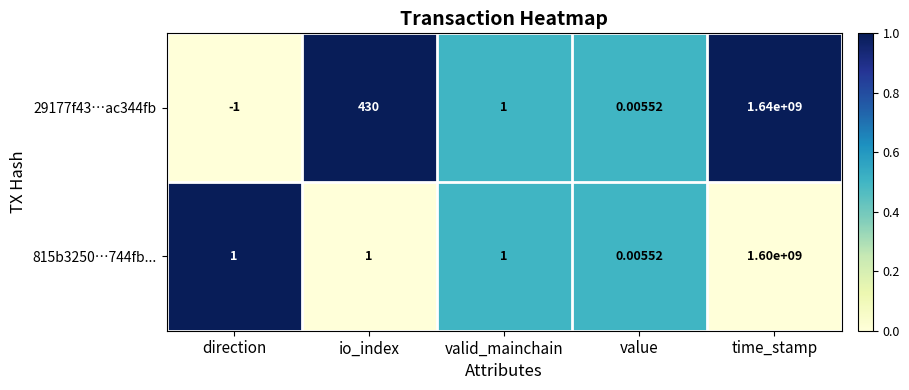

At which category is the sum across all series the highest?

time_stamp